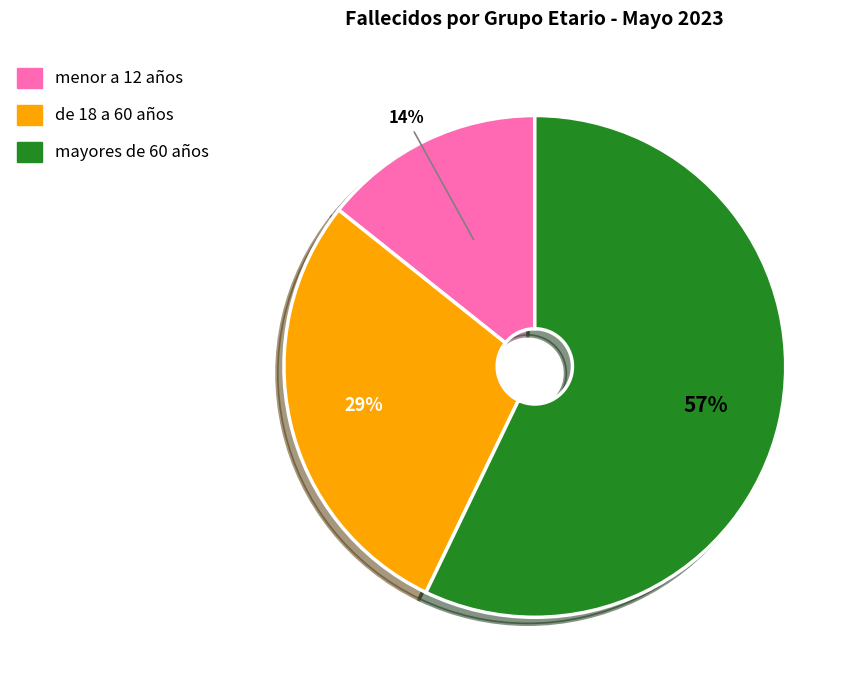

Which category has the biggest portion of the pie?

mayores de 60 años